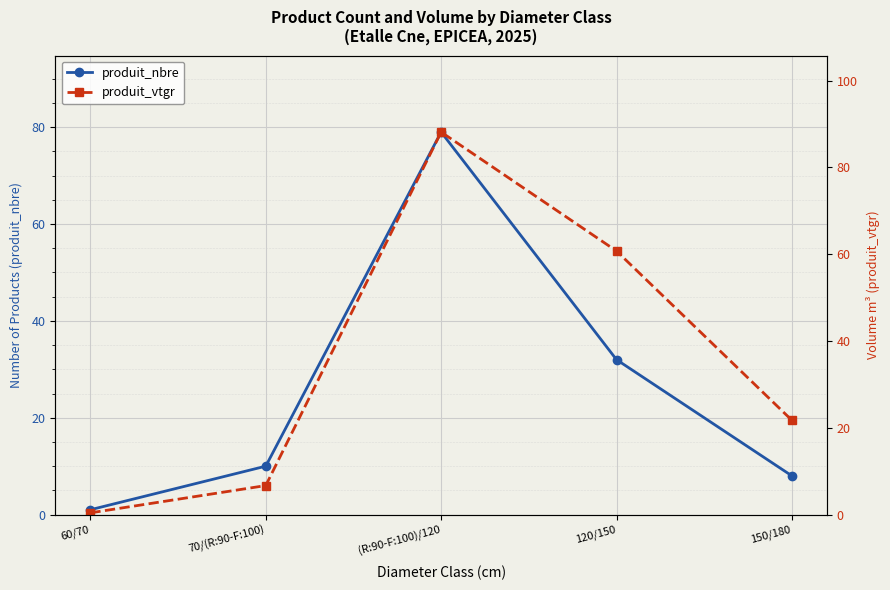

Does the chart display data point markers on the line(s)?

Yes